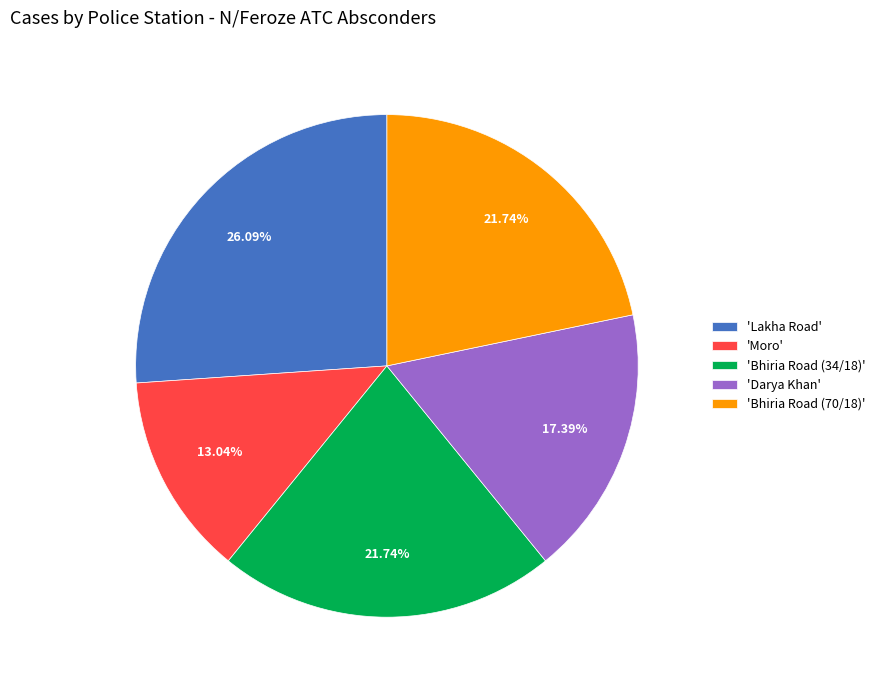

Which category has the smallest portion of the pie?

'Moro'